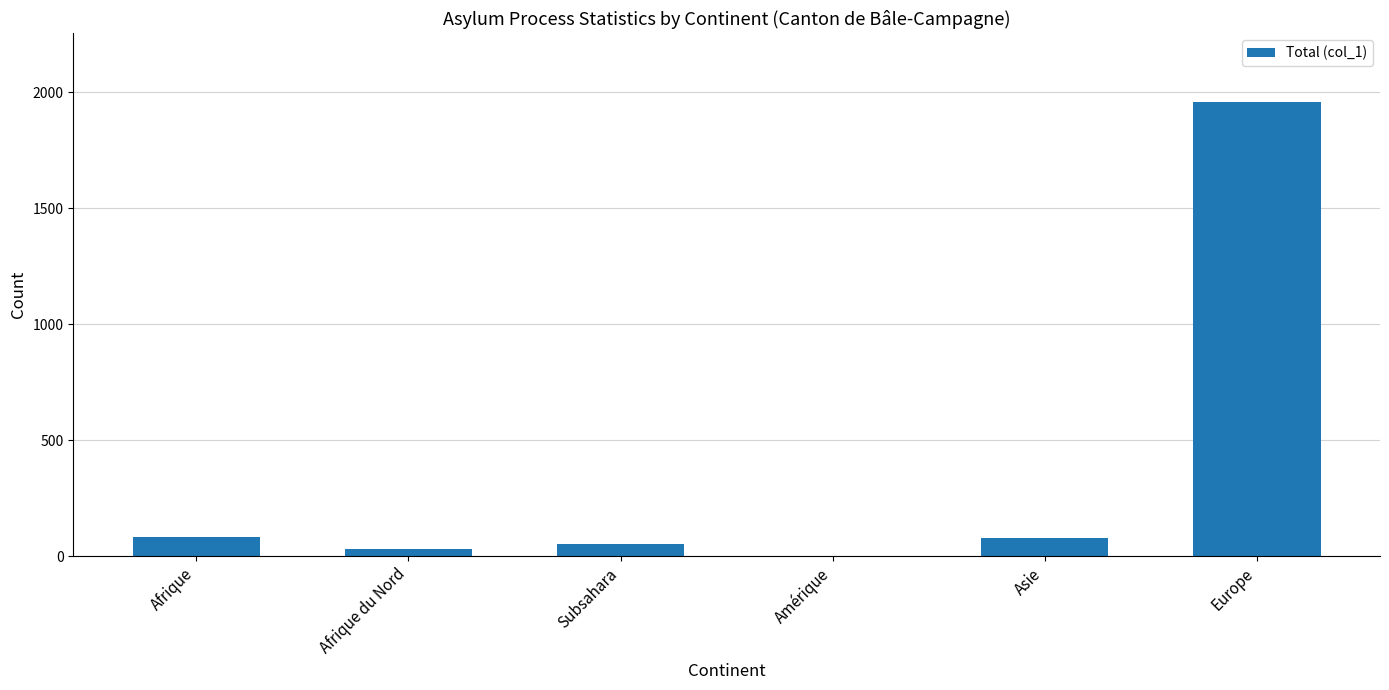

True or false: the data shows 31 at Afrique du Nord.

True